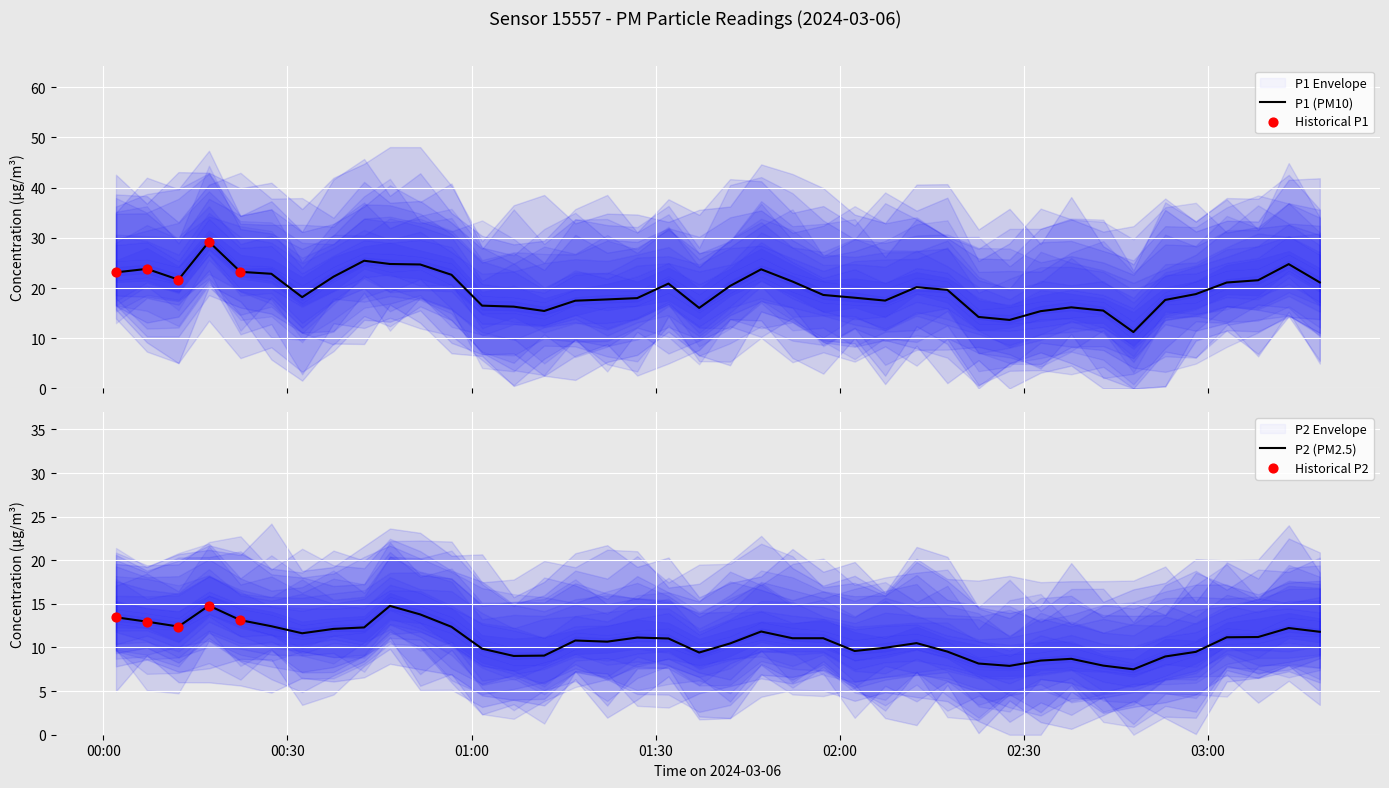

What is the lowest value of the P1 (PM10) series?

11.2